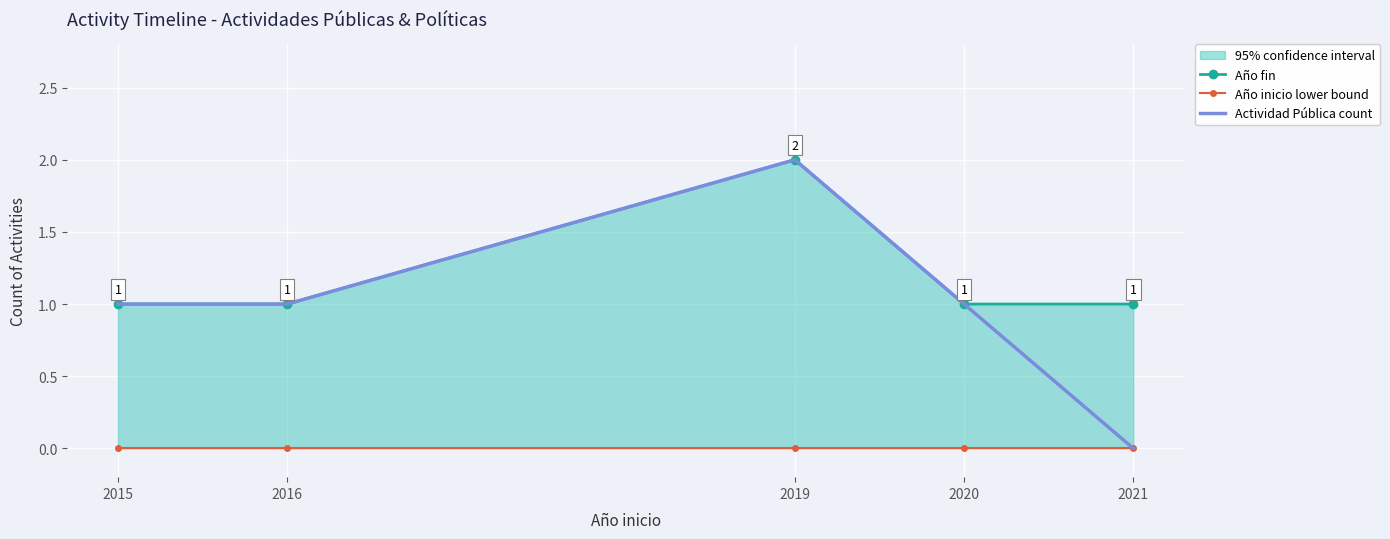

What is the sum of the Año fin values at 2020 and 2019?

3